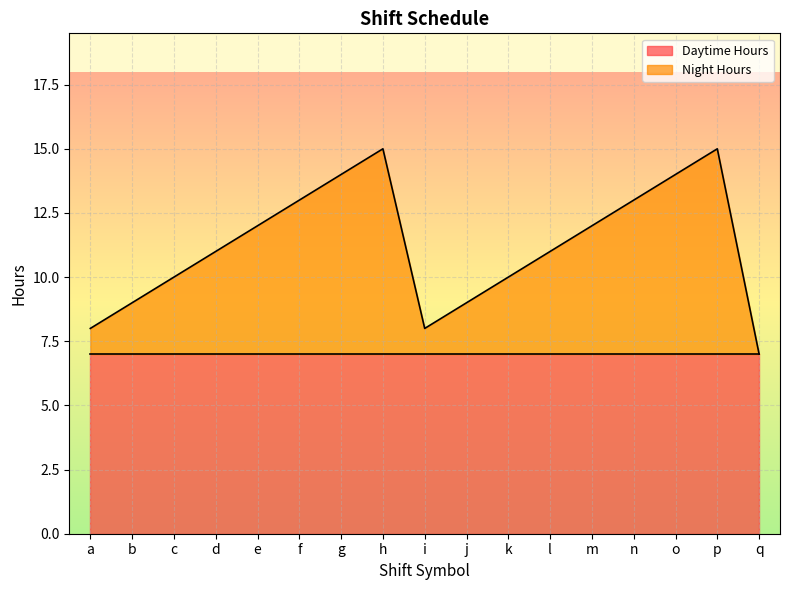

At which category does the chart reach its minimum across all series?

q